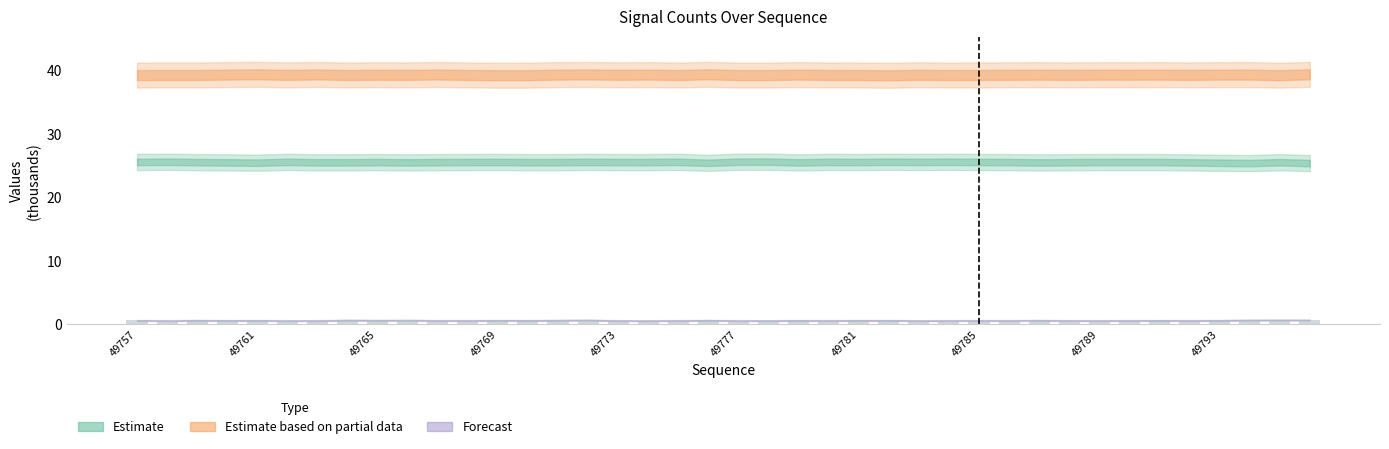

What is the average value?

0.6